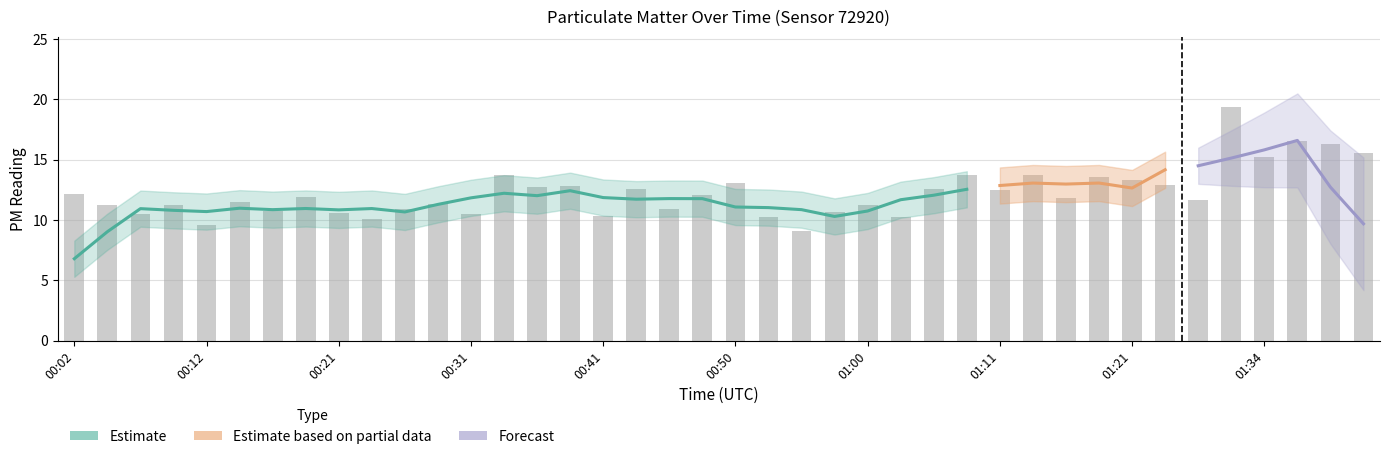

How many bars are there in total?

40